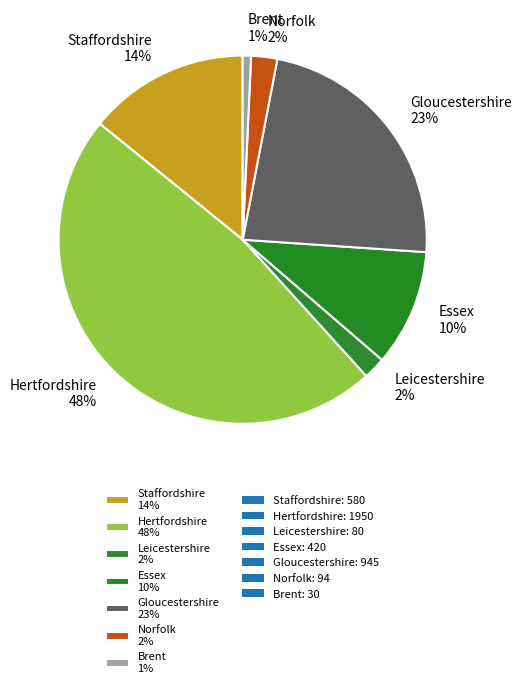

Between Brent 1% and Norfolk 2%, which is larger?

Norfolk 2%